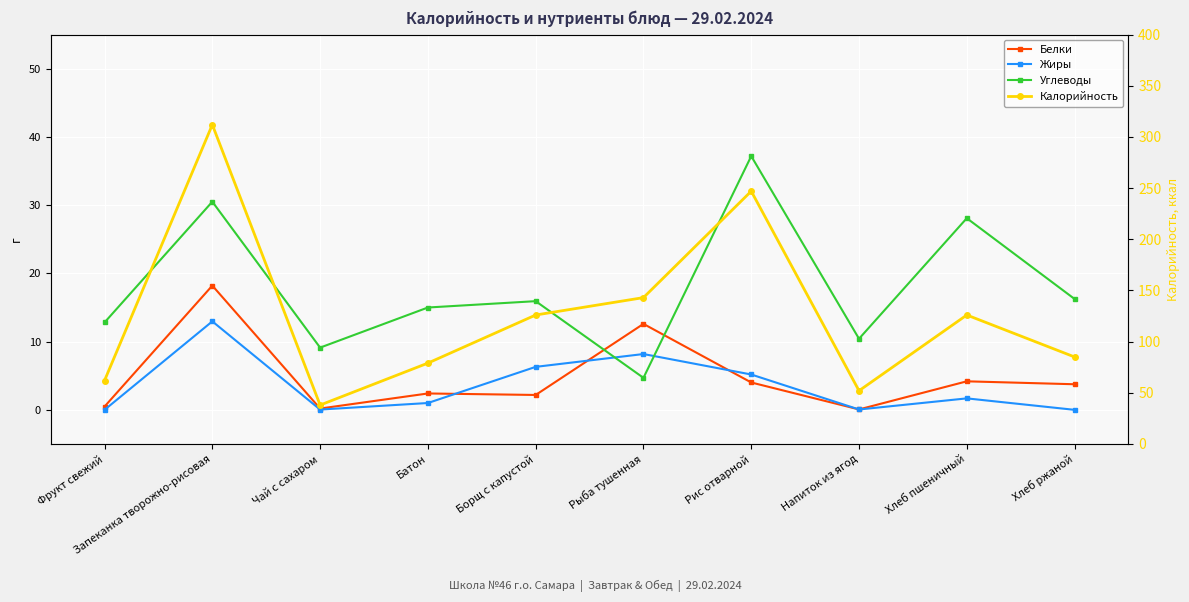

In Калорийность, how many points are lower than both neighbors (excluding endpoints)?

2